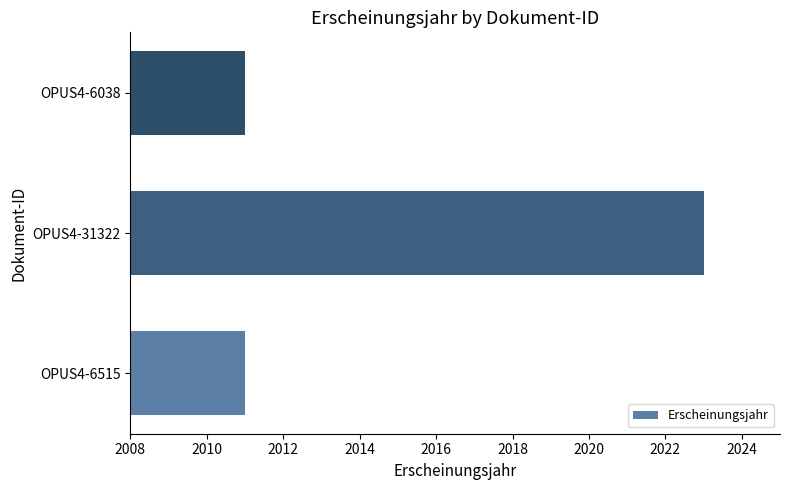

At which category does the chart reach its peak across all series?

OPUS4-31322